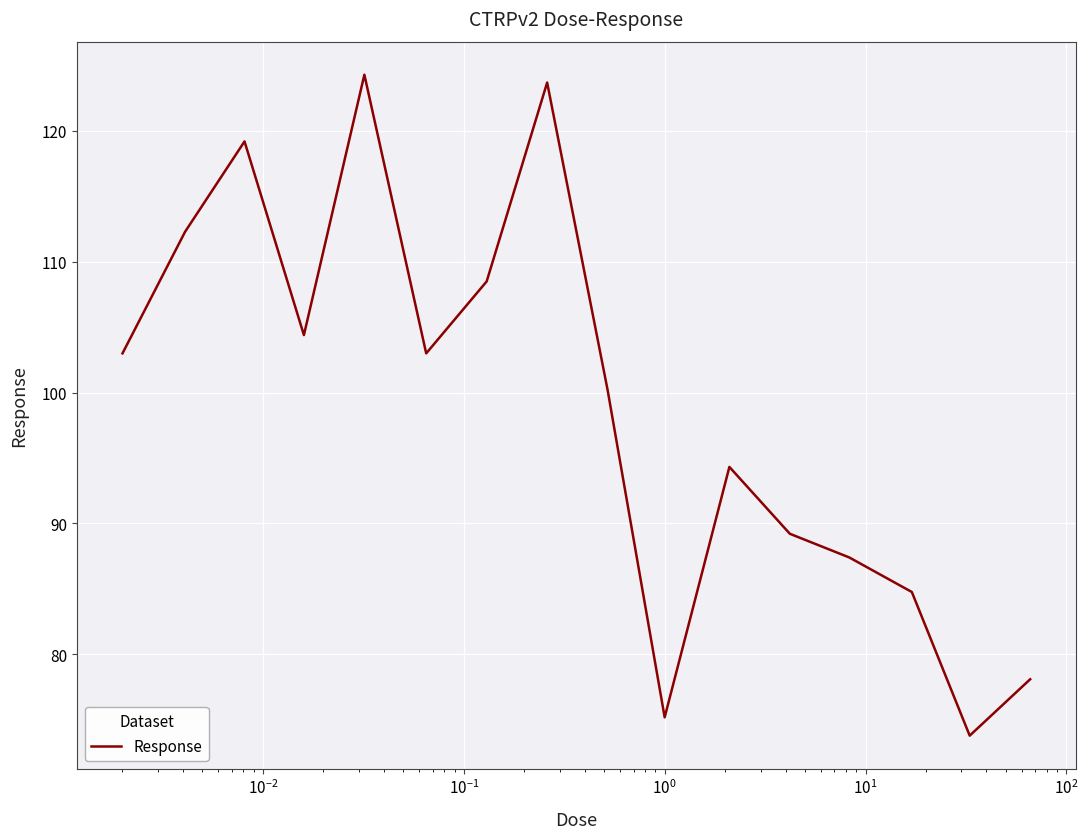

How many interior local valleys (lower than both neighbors) does the data have?

4